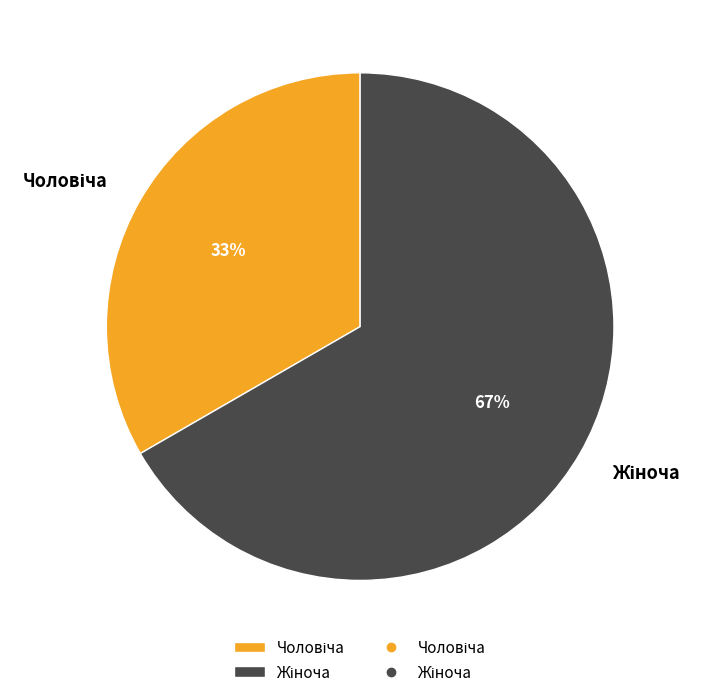

To the nearest percent, what is the average slice percentage?

50%